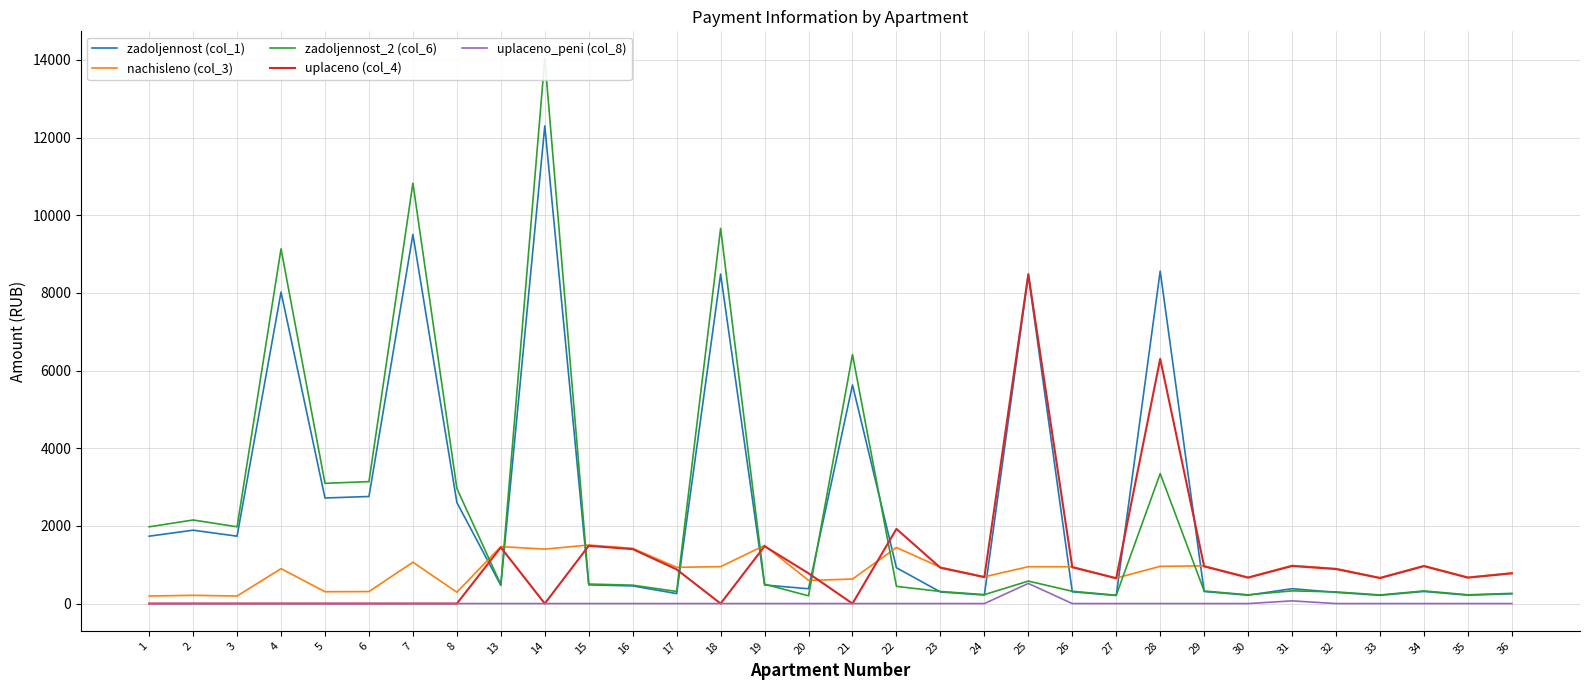

At which category does the chart reach its minimum across all series?

1